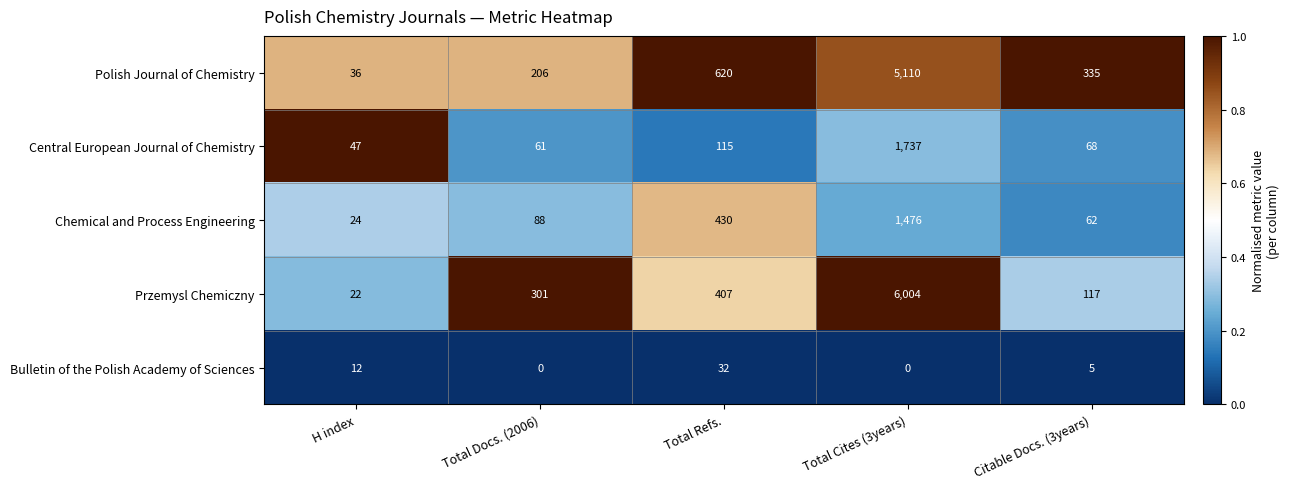

Rank the series at Total Cites (3years) from lowest to highest value.

Bulletin of the Polish Academy of Sciences, Chemical and Process Engineering, Central European Journal of Chemistry, Polish Journal of Chemistry, Przemysl Chemiczny